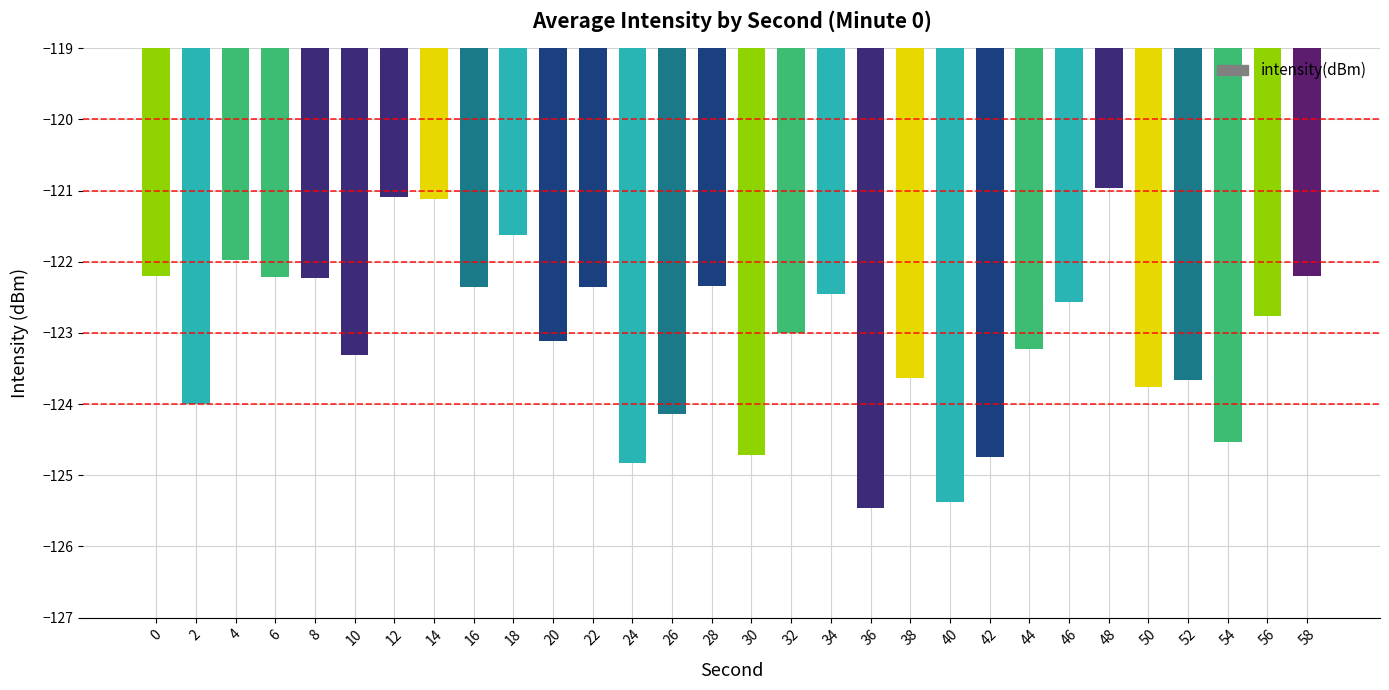

What is the greatest value displayed?

-121.0